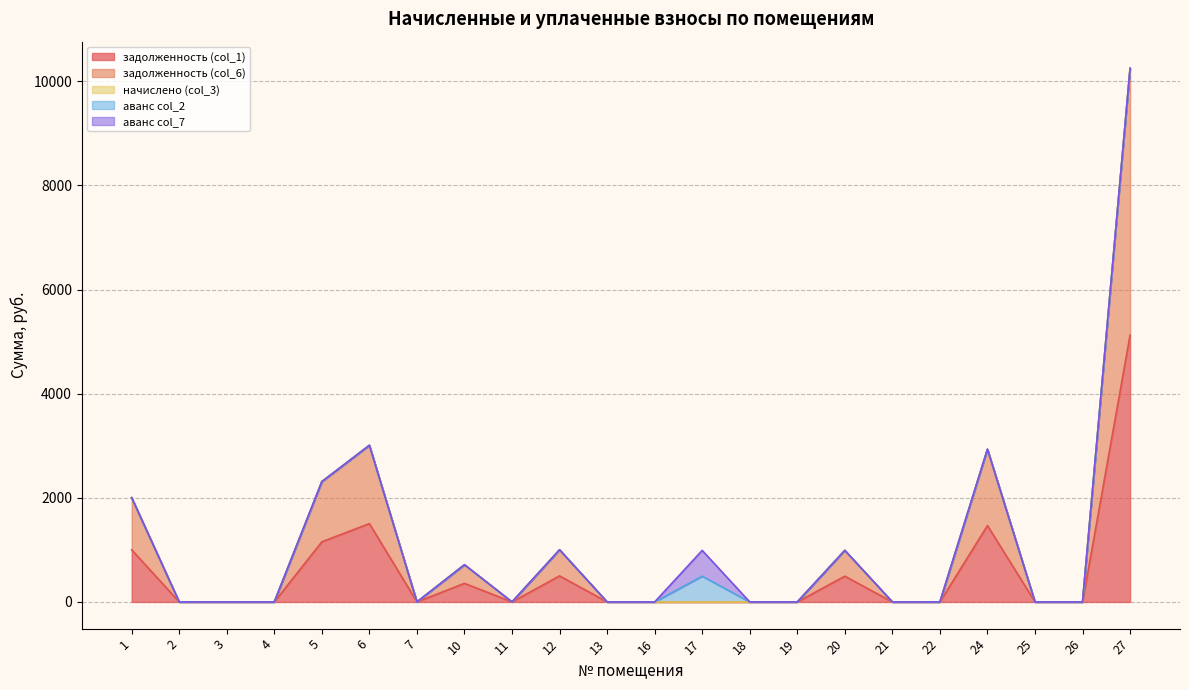

Is it true that аванс col_7 equals 0.0 at 27?

True